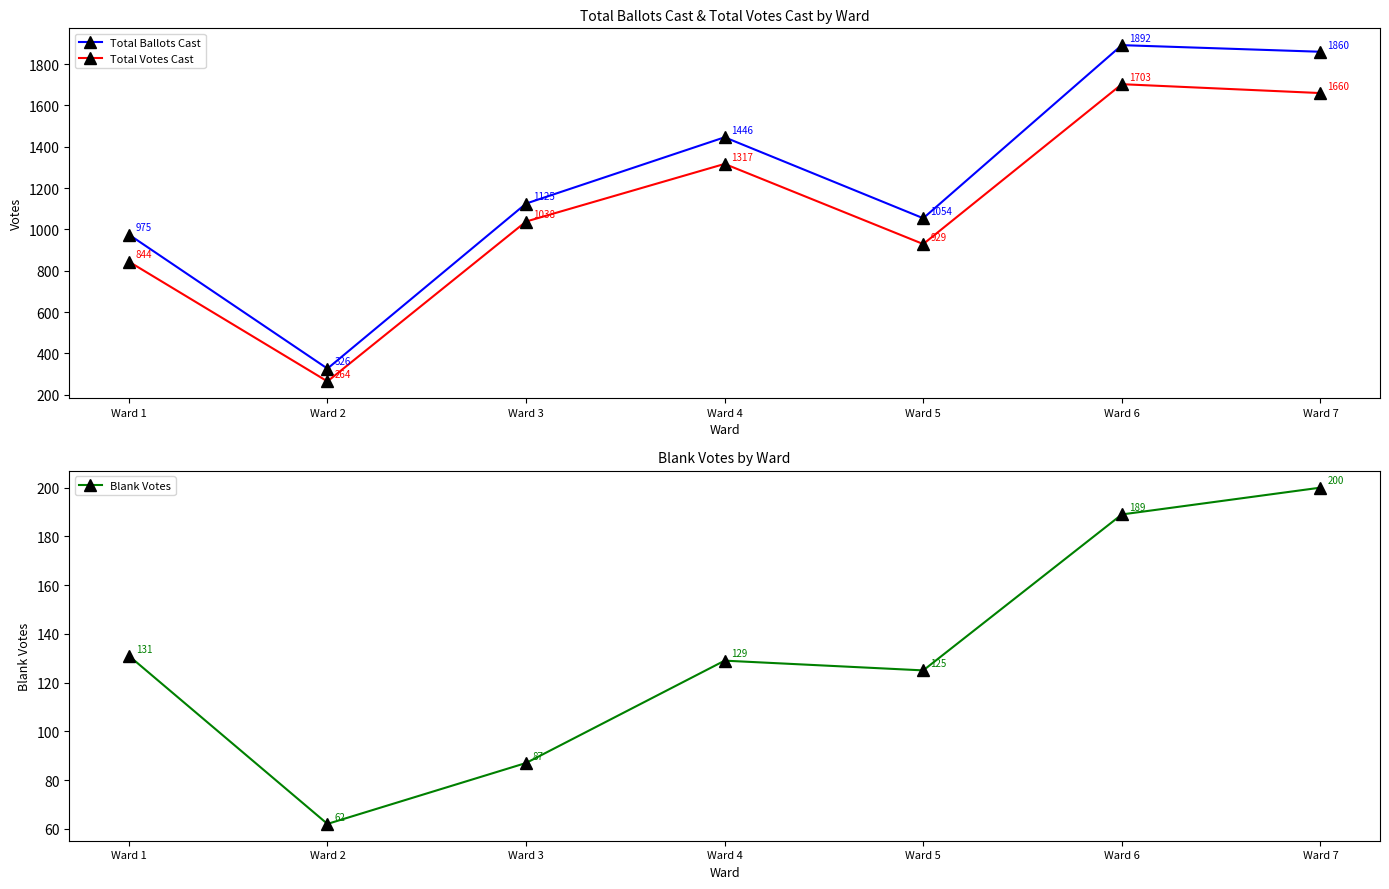

At which category does the chart reach its peak across all series?

Ward 6